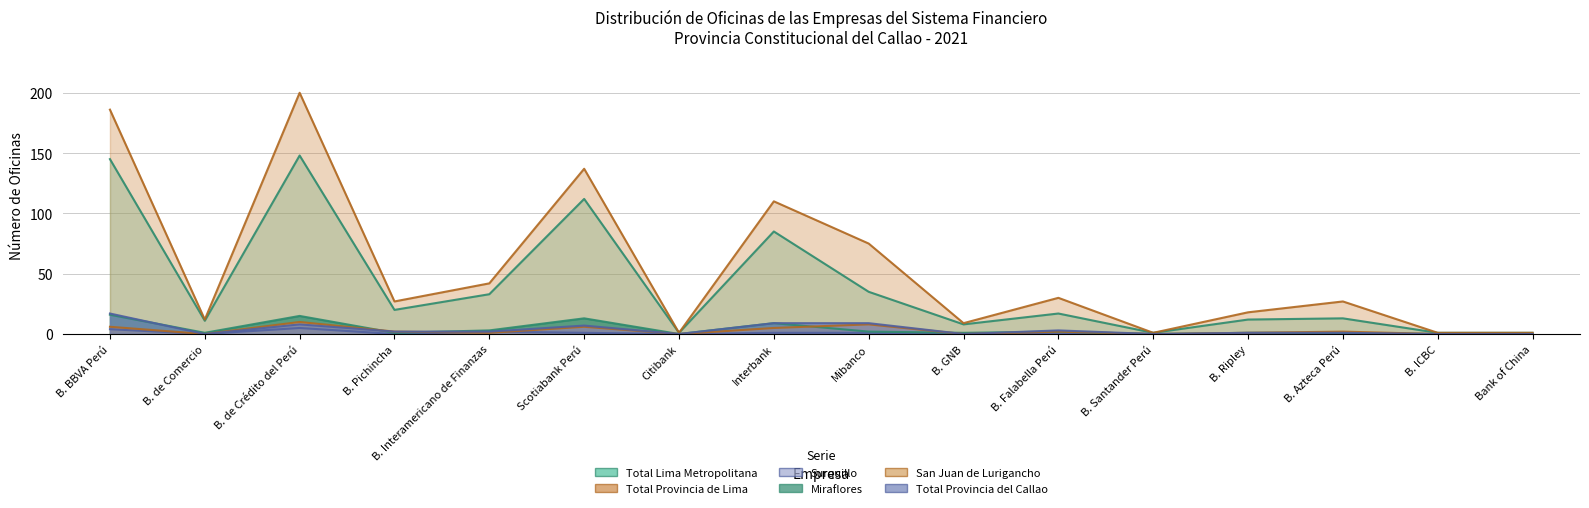

What are all the series names shown in the legend?

Total Lima Metropolitana, Total Provincia de Lima, Surquillo, Miraflores, San Juan de Lurigancho, Total Provincia del Callao